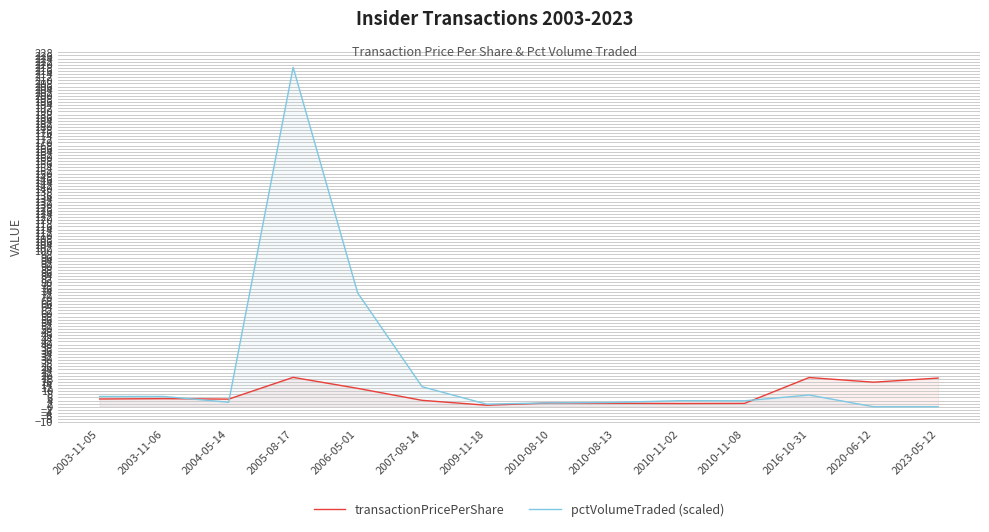

True or false: transactionPricePerShare and pctVolumeTraded (scaled) intersect in this chart.

True